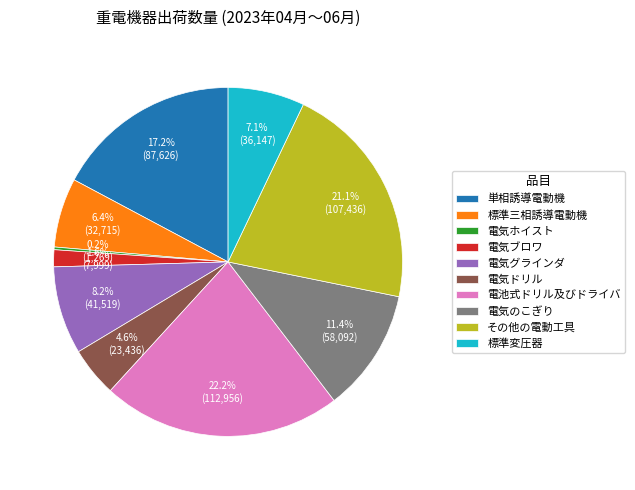

Do 電気ドリル and 電気のこぎり together represent more than half of the pie?

No